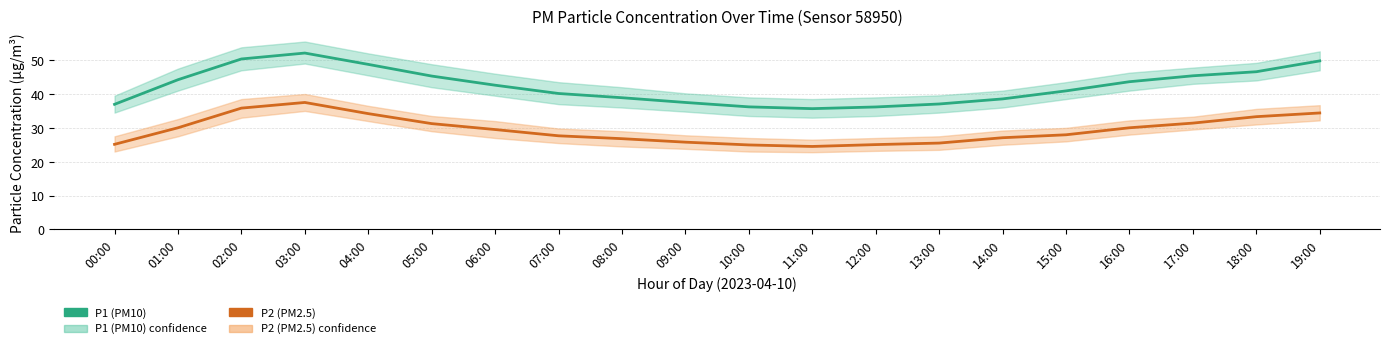

What position from the left is 03:00?

4